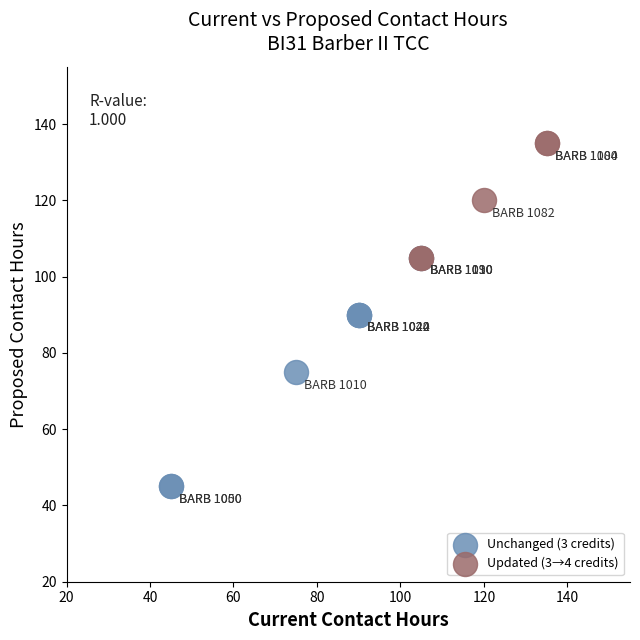

Which series reaches the maximum Y coordinate?

Updated (3→4 credits)